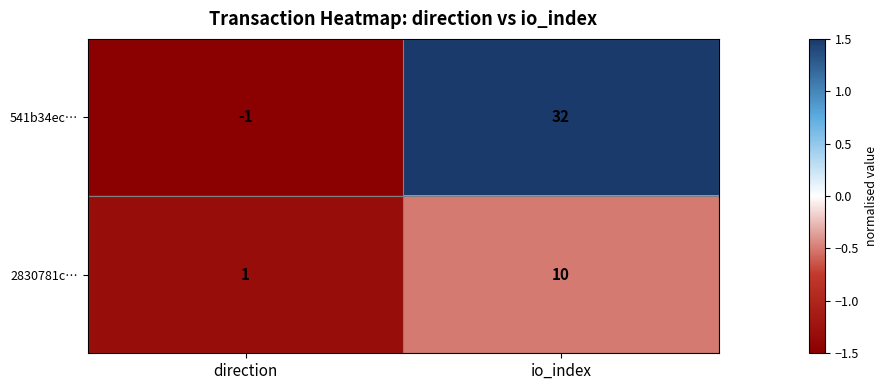

What is the average value of the 541b34ec… series?

16